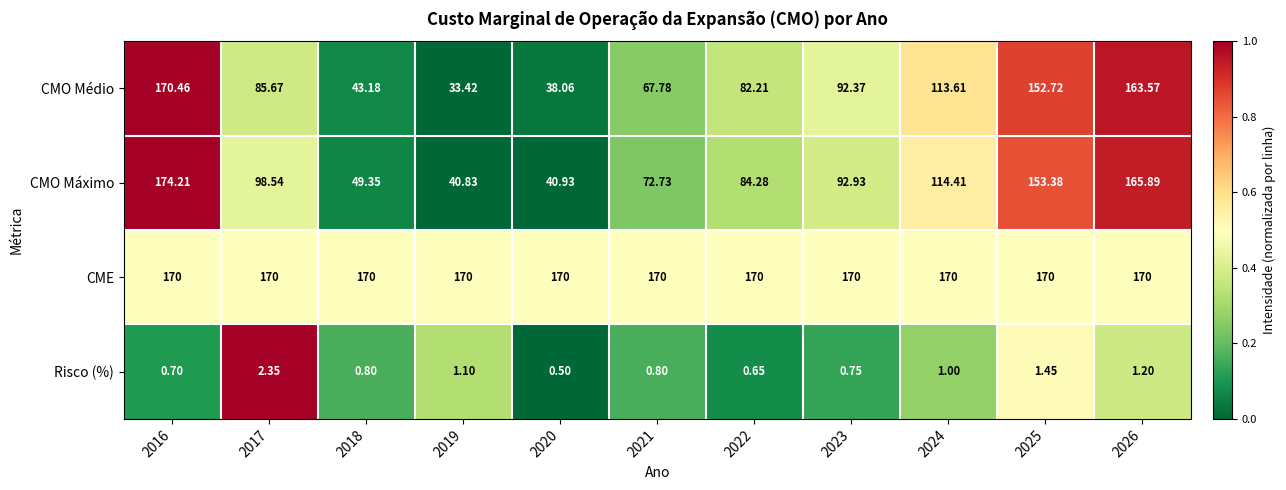

Which series has the largest total across all categories?

CME